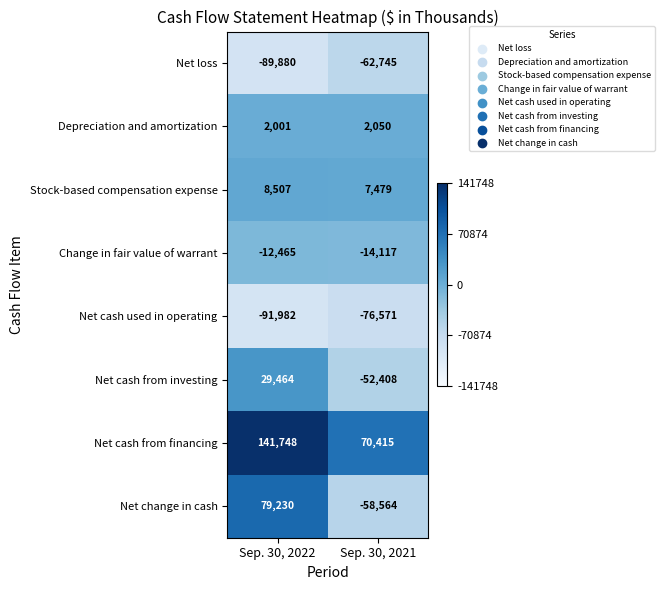

Read the Depreciation and amortization value at Sep. 30, 2022.

2001